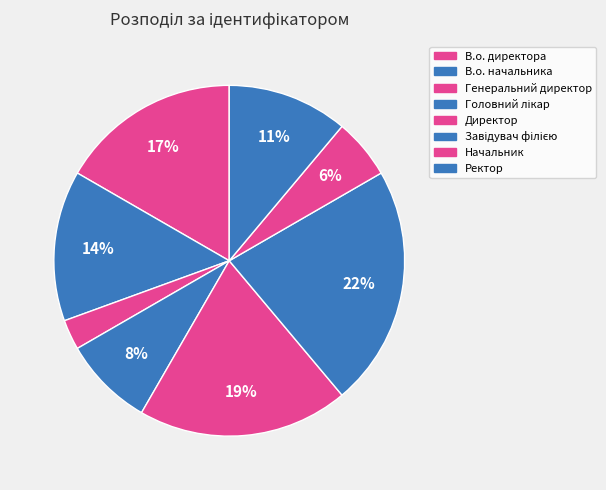

How many slices are in this pie chart?

8